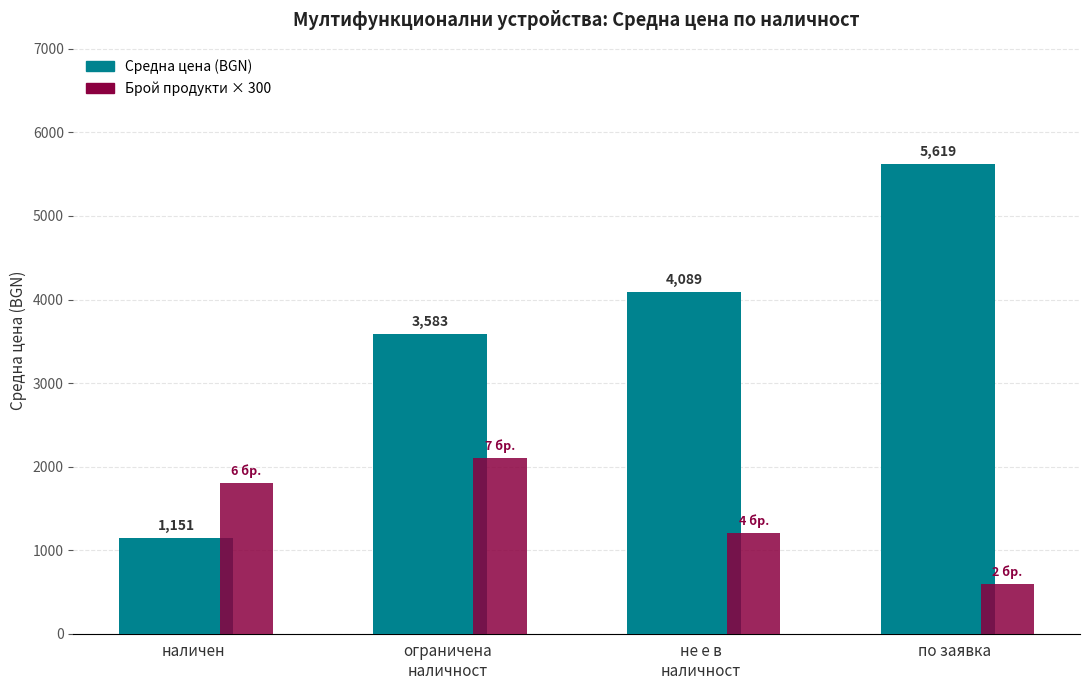

What is the maximum value shown in the chart?

5619.5